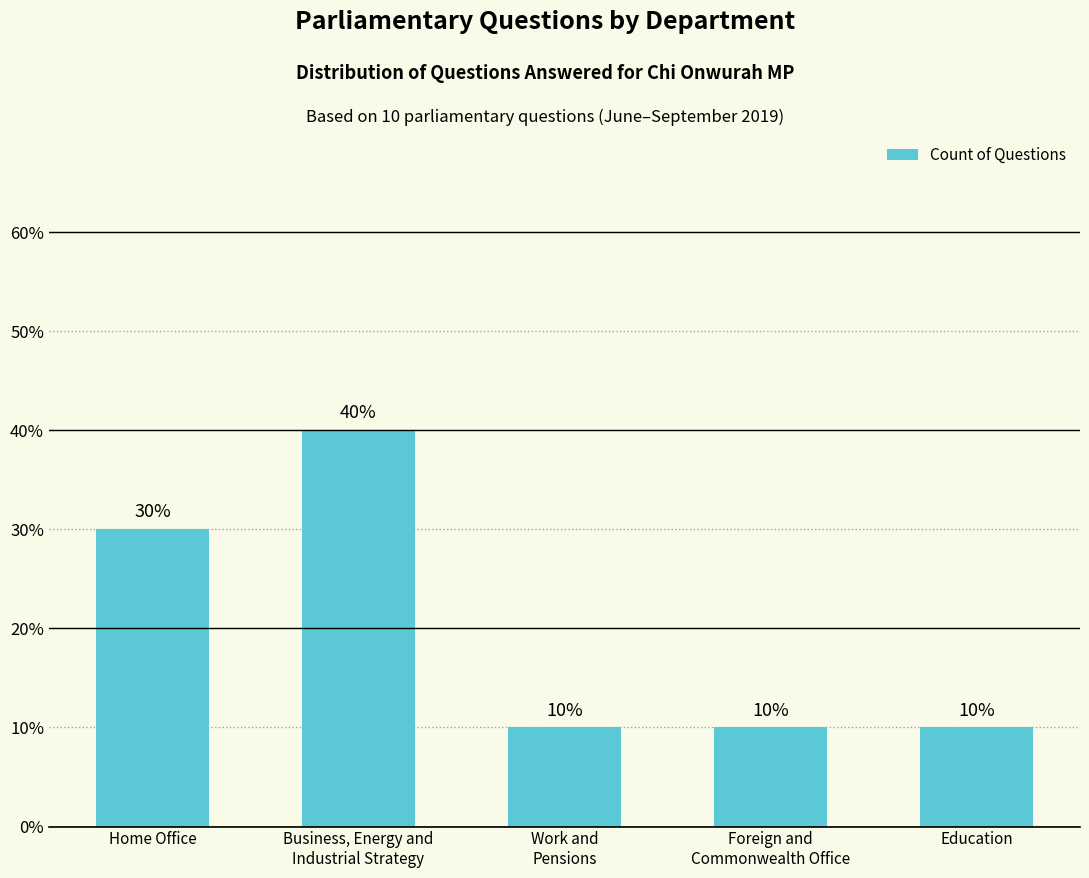

What is the sum of all values?

100